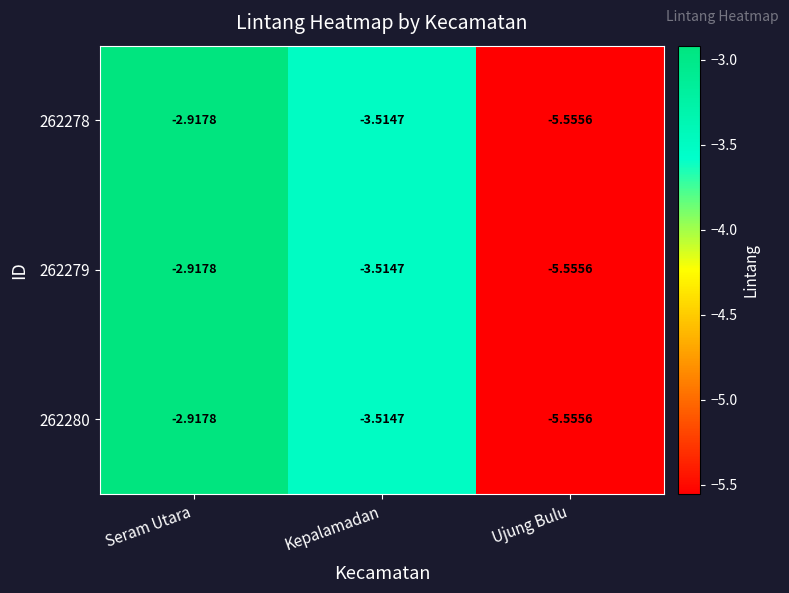

Where is 262278 nearest to the value -4?

Kepalamadan